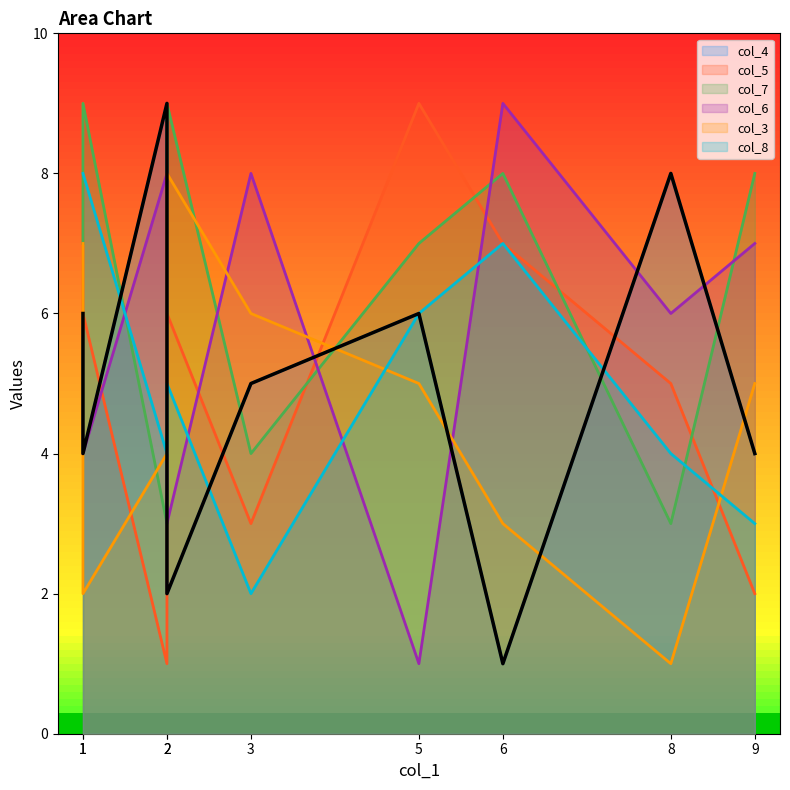

How many intersections are there between col_3 and col_5?

3